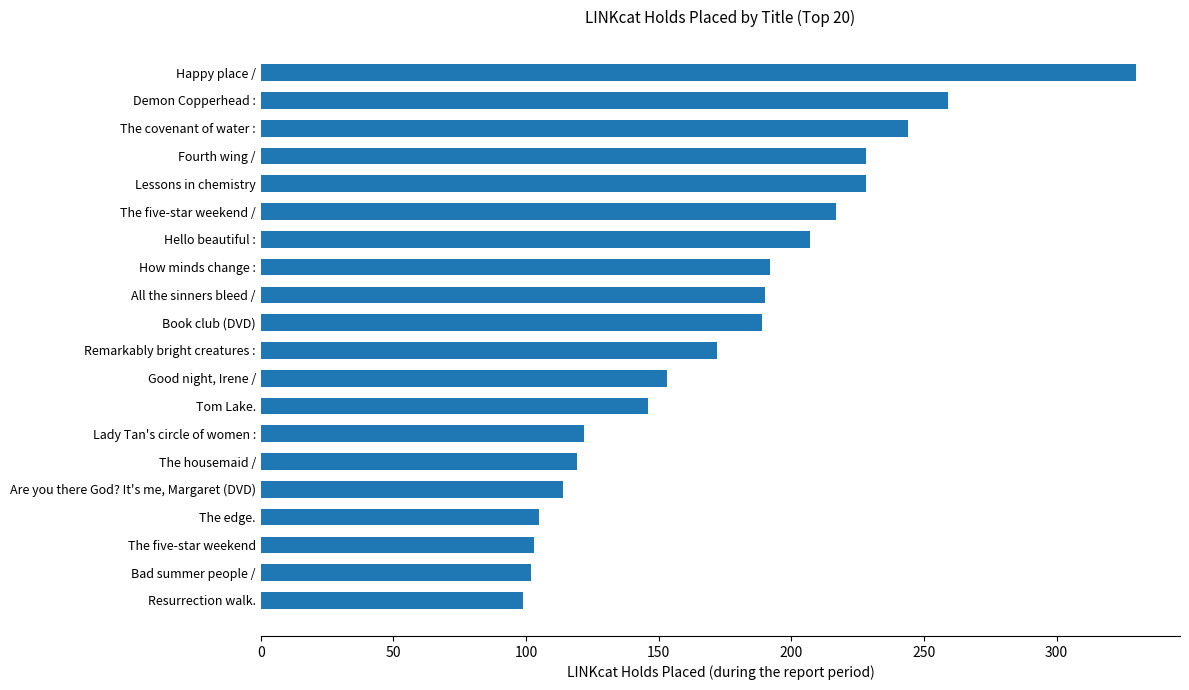

What is the approximate value at Fourth wing /?

228